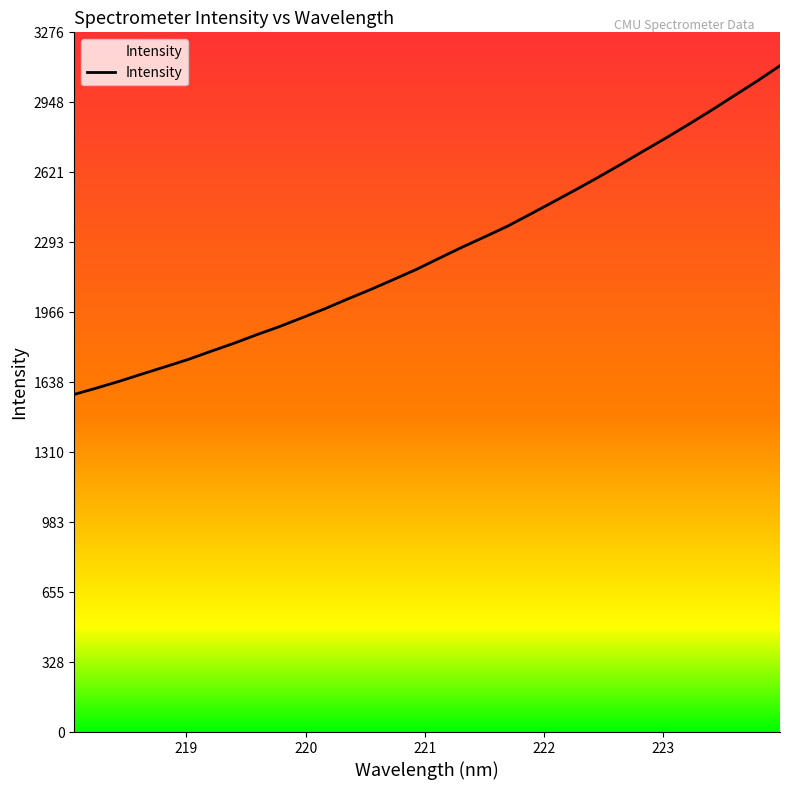

How many data points does each series have?

32